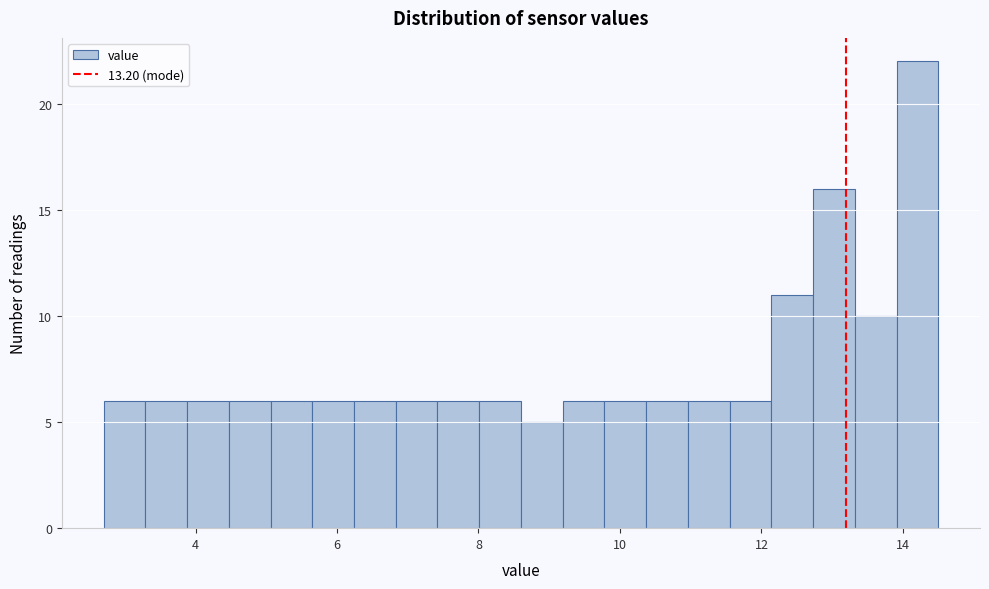

Around what value on the x-axis is the tallest bar? Give the approximate position of its centre, as read against the axis.

14.2